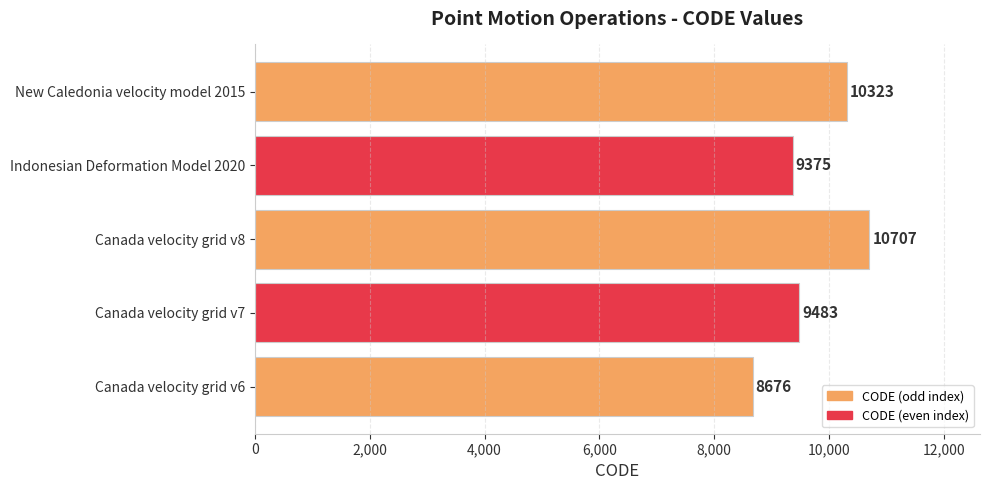

Which has a higher value, Canada velocity grid v7 or Canada velocity grid v8?

Canada velocity grid v8